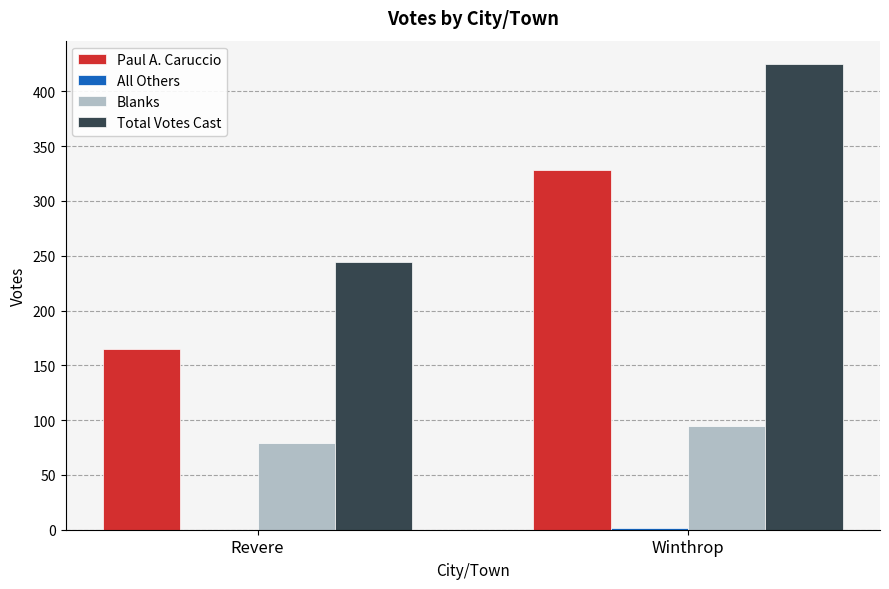

Is the value of Paul A. Caruccio at Revere greater than the value of Blanks at Winthrop?

Yes